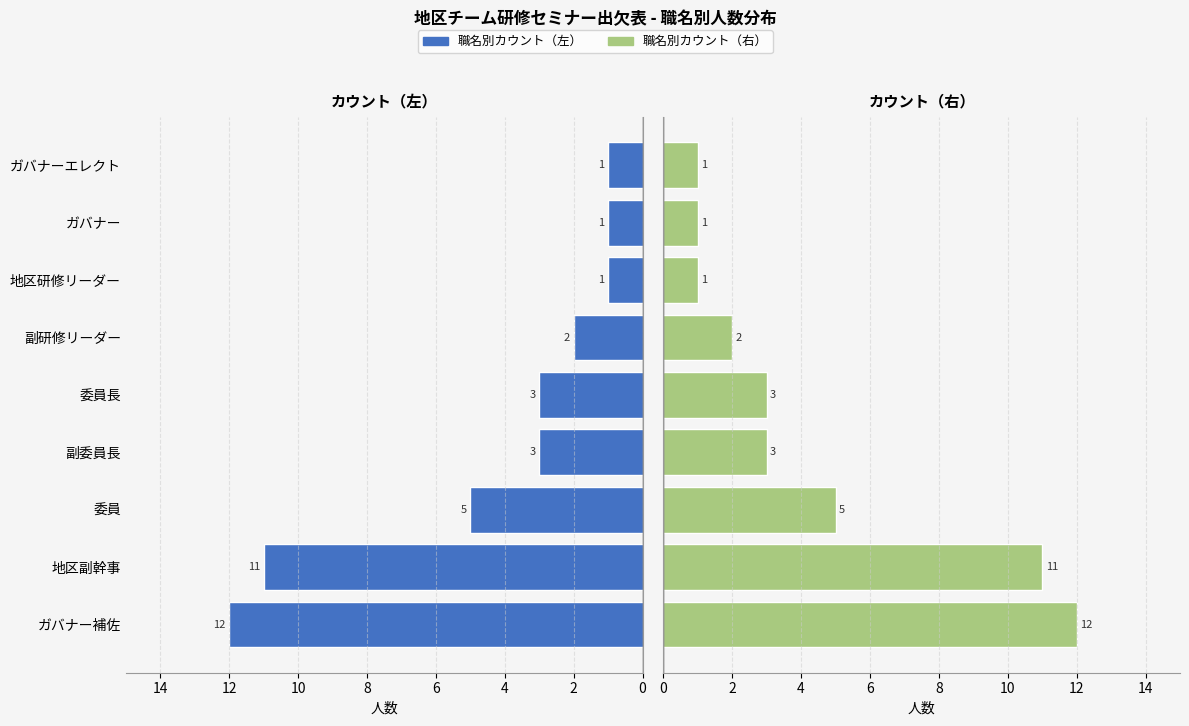

List the series in order of their peak value, highest first.

左側, 右側